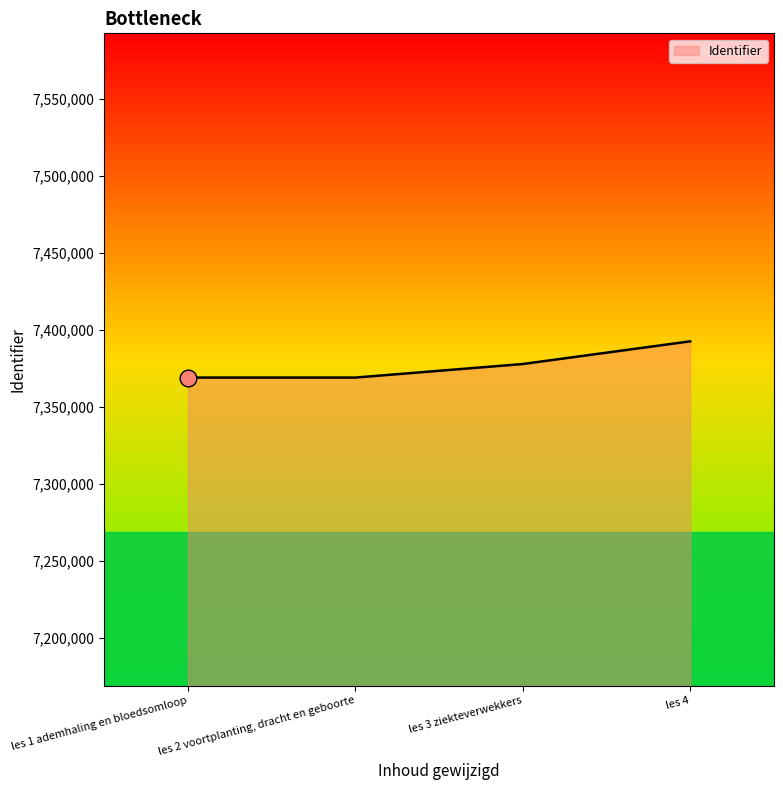

How many lines are shown in the chart?

1